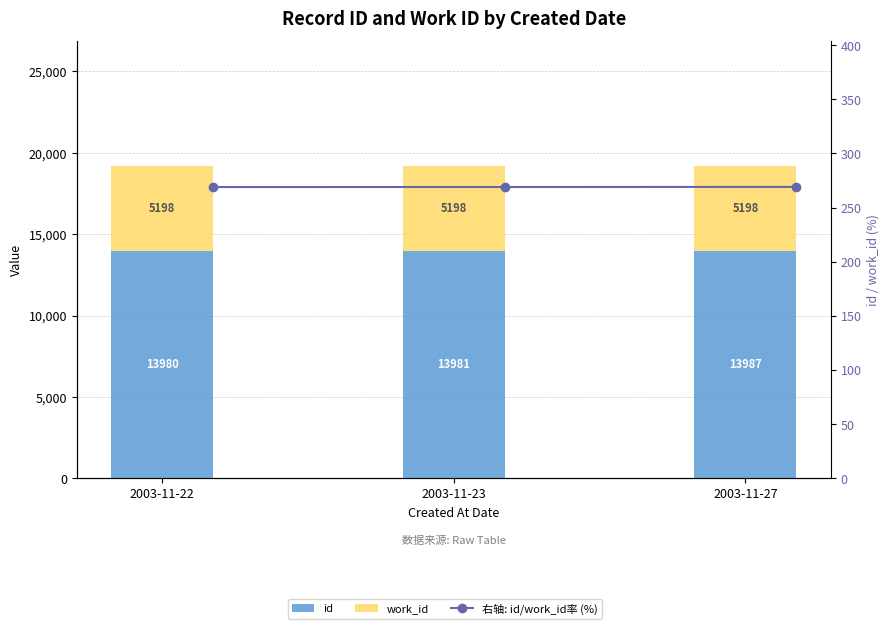

List the series in order of their overall mean, highest first.

id, work_id, 右轴: id/work_id率 (%)